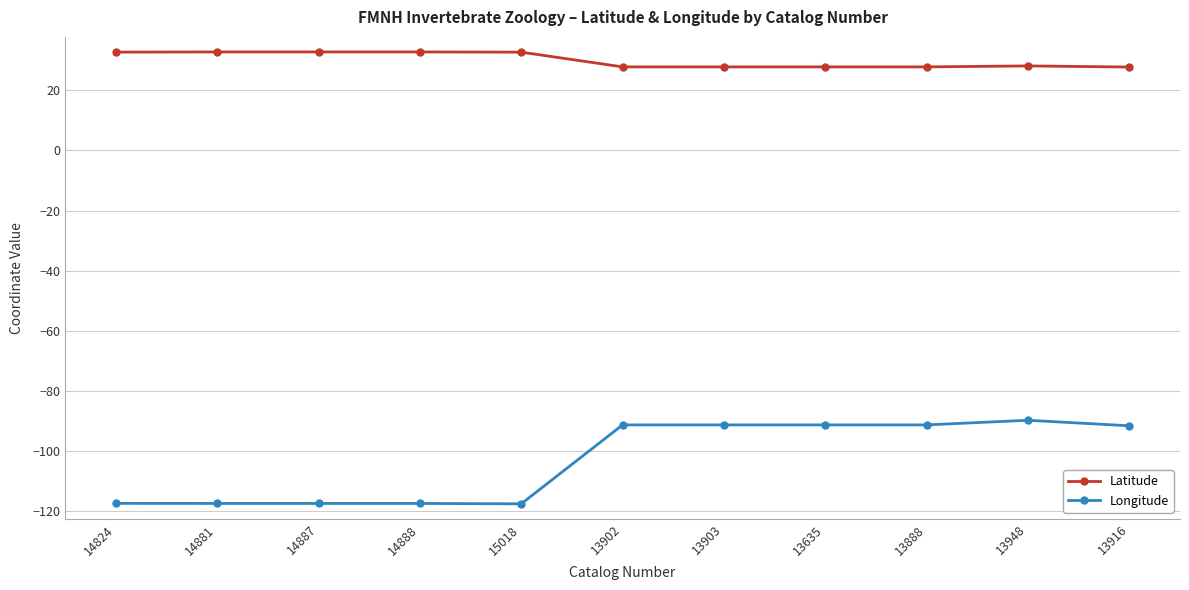

Where does the Latitude series first go above 28?

14824